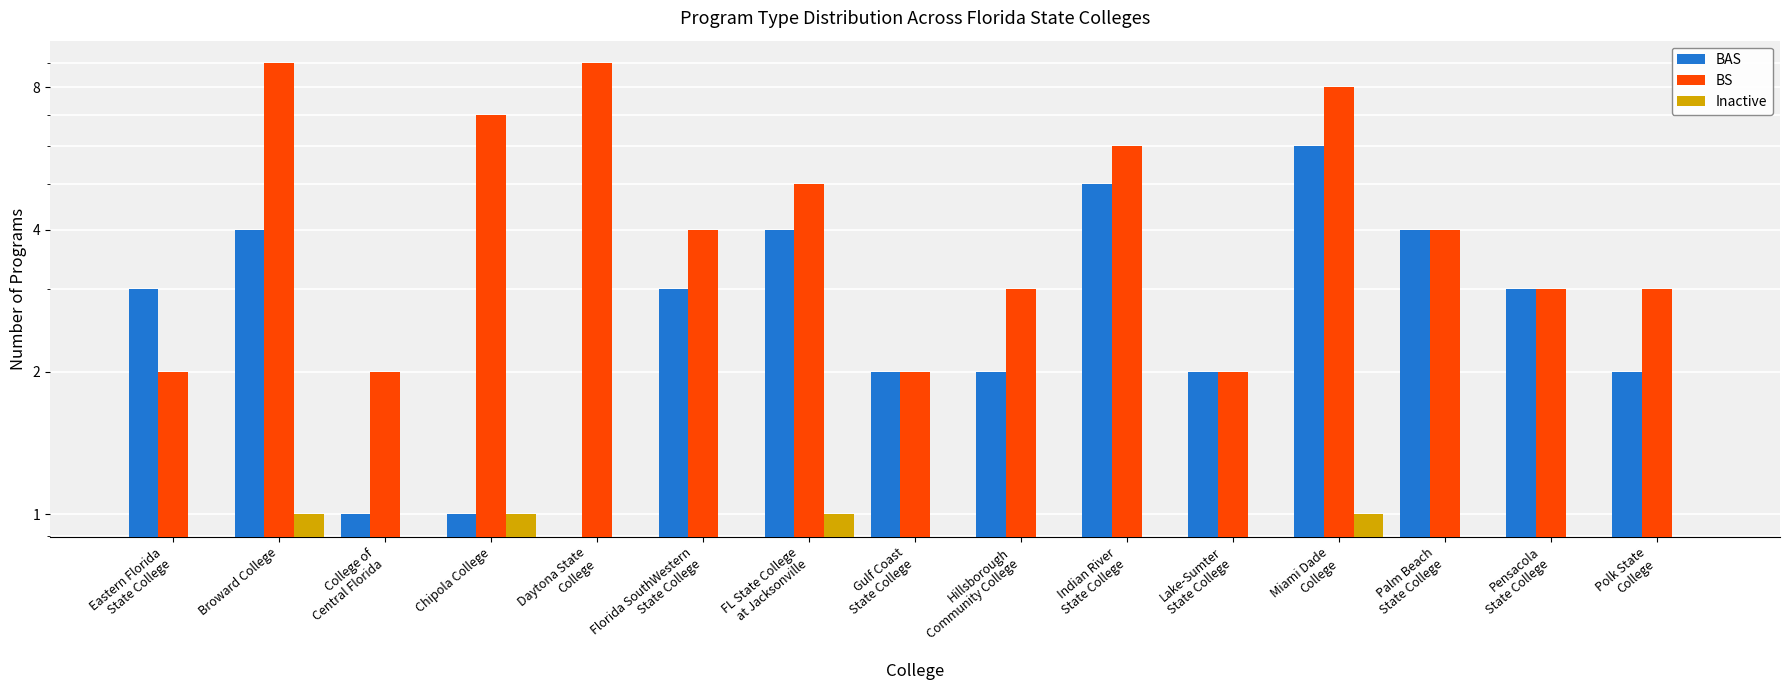

At Daytona State
College, list the series in order from largest to smallest.

BS, BAS, Inactive